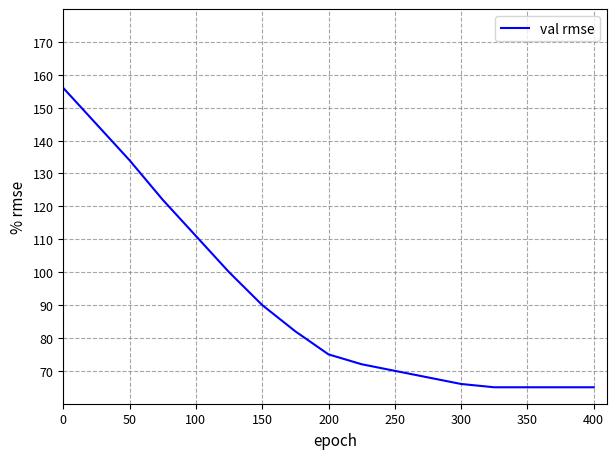

What is the difference between the maximum and minimum values?

91